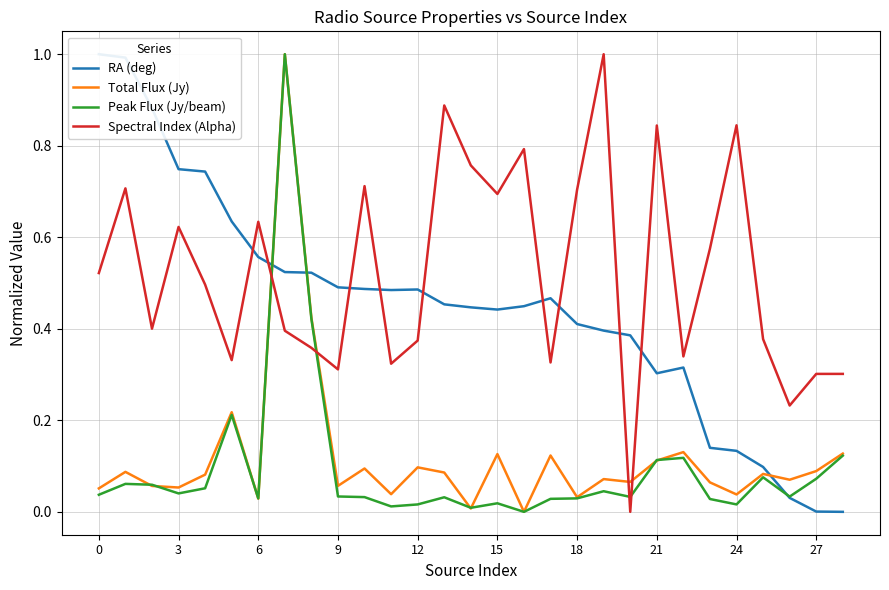

Reading left to right, extract all data points from this chart.

RA (deg): 1.0	1.0	0.9	0.7	0.7	0.6	0.6	0.5	0.5	0.5	0.5	0.5	0.5	0.5	0.4	0.4	0.4	0.5	0.4	0.4	0.4	0.3	0.3	0.1	0.1	0.1	0.0	0.0	0.0
Total Flux (Jy): 0.1	0.1	0.1	0.1	0.1	0.2	0.0	1.0	0.4	0.1	0.1	0.0	0.1	0.1	0.0	0.1	0.0	0.1	0.0	0.1	0.1	0.1	0.1	0.1	0.0	0.1	0.1	0.1	0.1
Peak Flux (Jy/beam): 0.0	0.1	0.1	0.0	0.1	0.2	0.0	1.0	0.4	0.0	0.0	0.0	0.0	0.0	0.0	0.0	0.0	0.0	0.0	0.0	0.0	0.1	0.1	0.0	0.0	0.1	0.0	0.1	0.1
Spectral Index (Alpha): 0.5	0.7	0.4	0.6	0.5	0.3	0.6	0.4	0.4	0.3	0.7	0.3	0.4	0.9	0.8	0.7	0.8	0.3	0.7	1.0	0.0	0.8	0.3	0.6	0.8	0.4	0.2	0.3	0.3